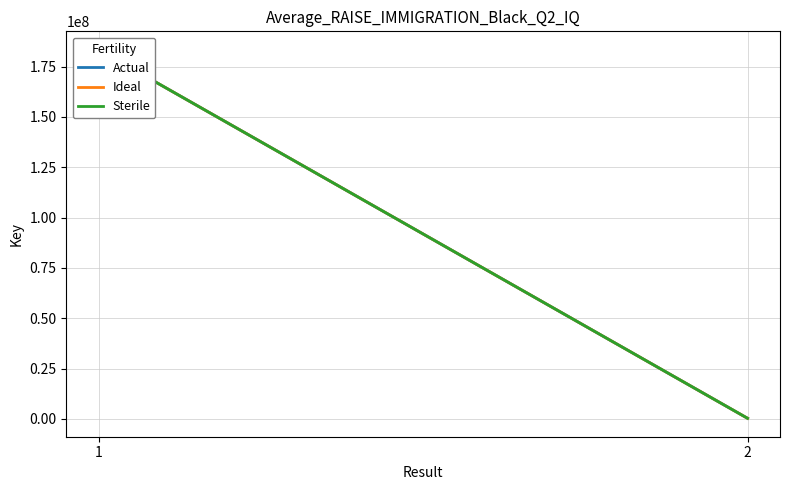

Reading right to left, list all the values displayed in this chart.

Actual: 2=316044	1=183368466
Ideal: 2=316044	1=183368466
Sterile: 2=316044	1=183368466